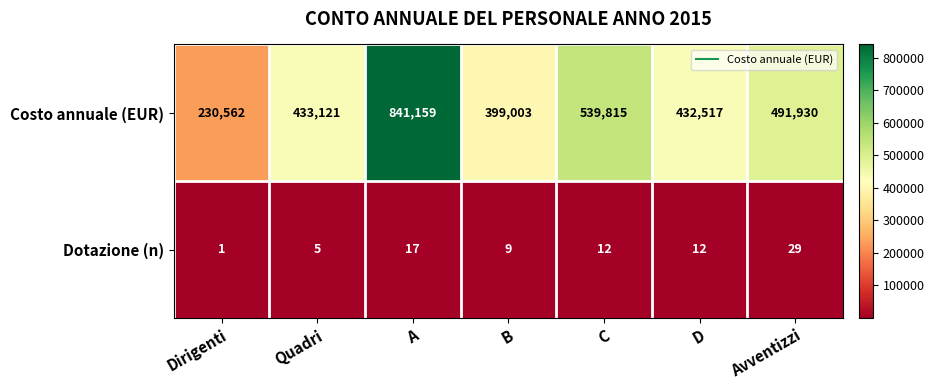

Which category has the lowest value in the Dotazione (n) series?

Dirigenti